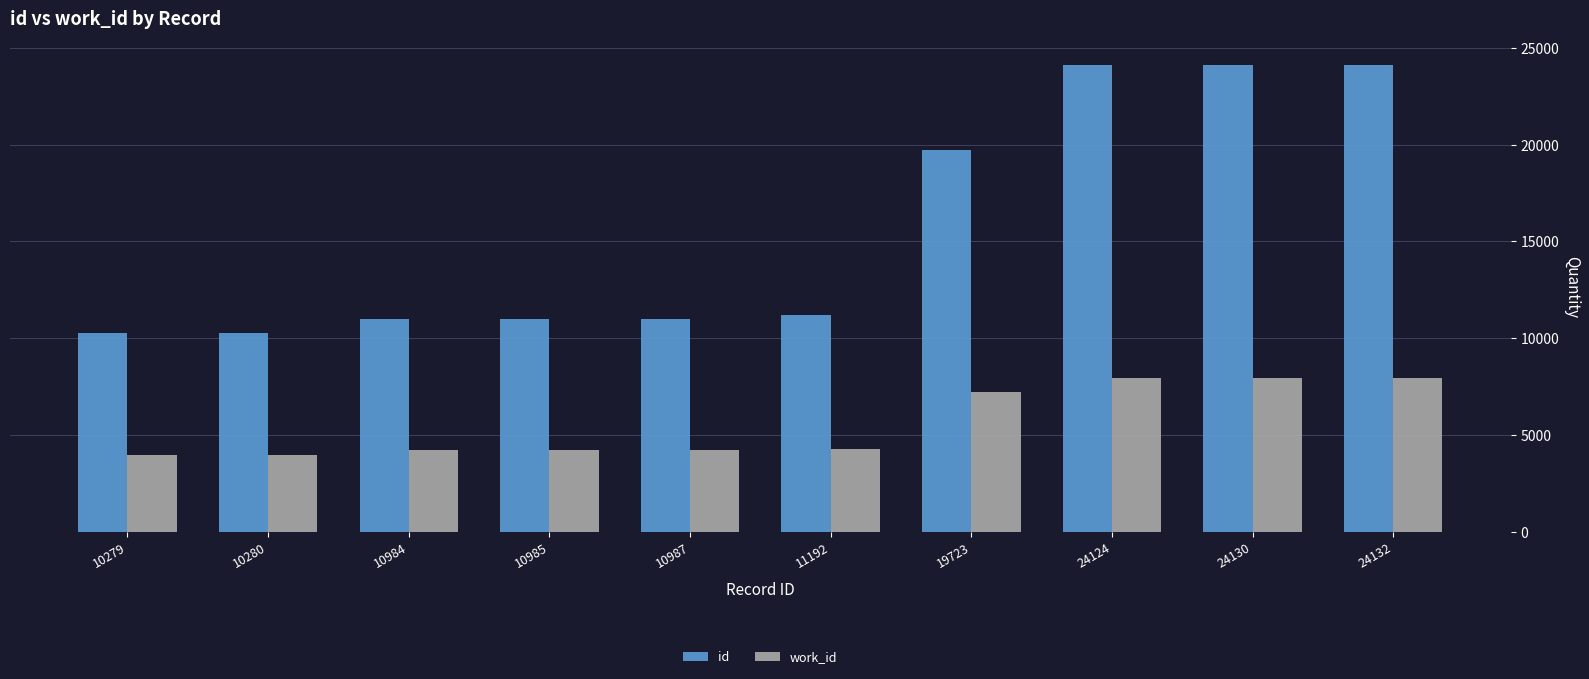

What is the difference between the work_id values at 19723 and 10985?

3018